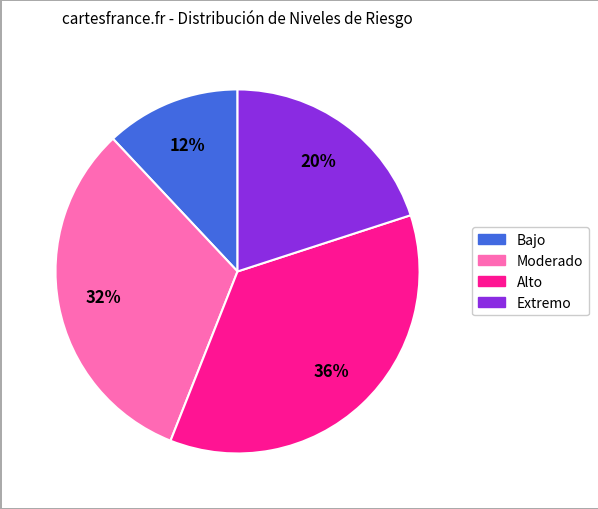

To the nearest percent, what percentage of the pie is Extremo?

20%